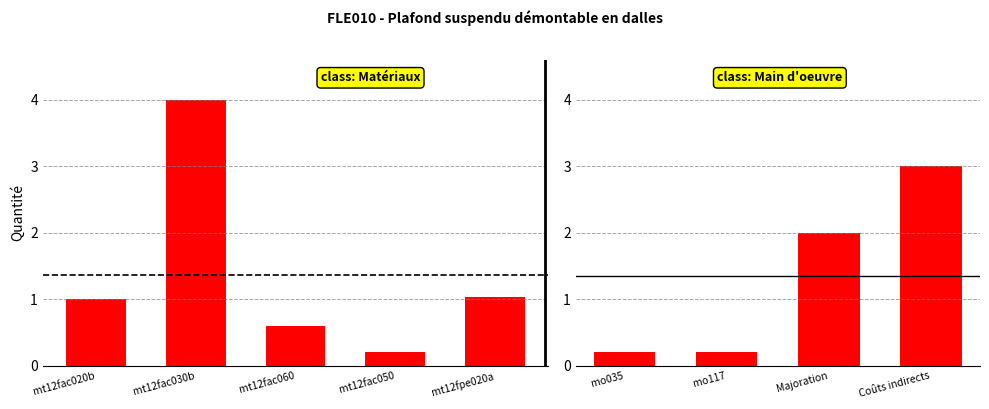

What is the label of the 1st bar from the right?

Coûts indirects